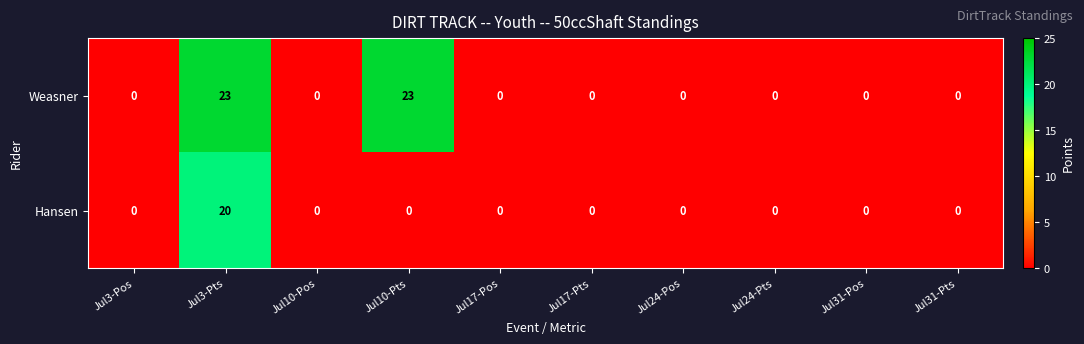

How many values in Hansen are above zero?

1